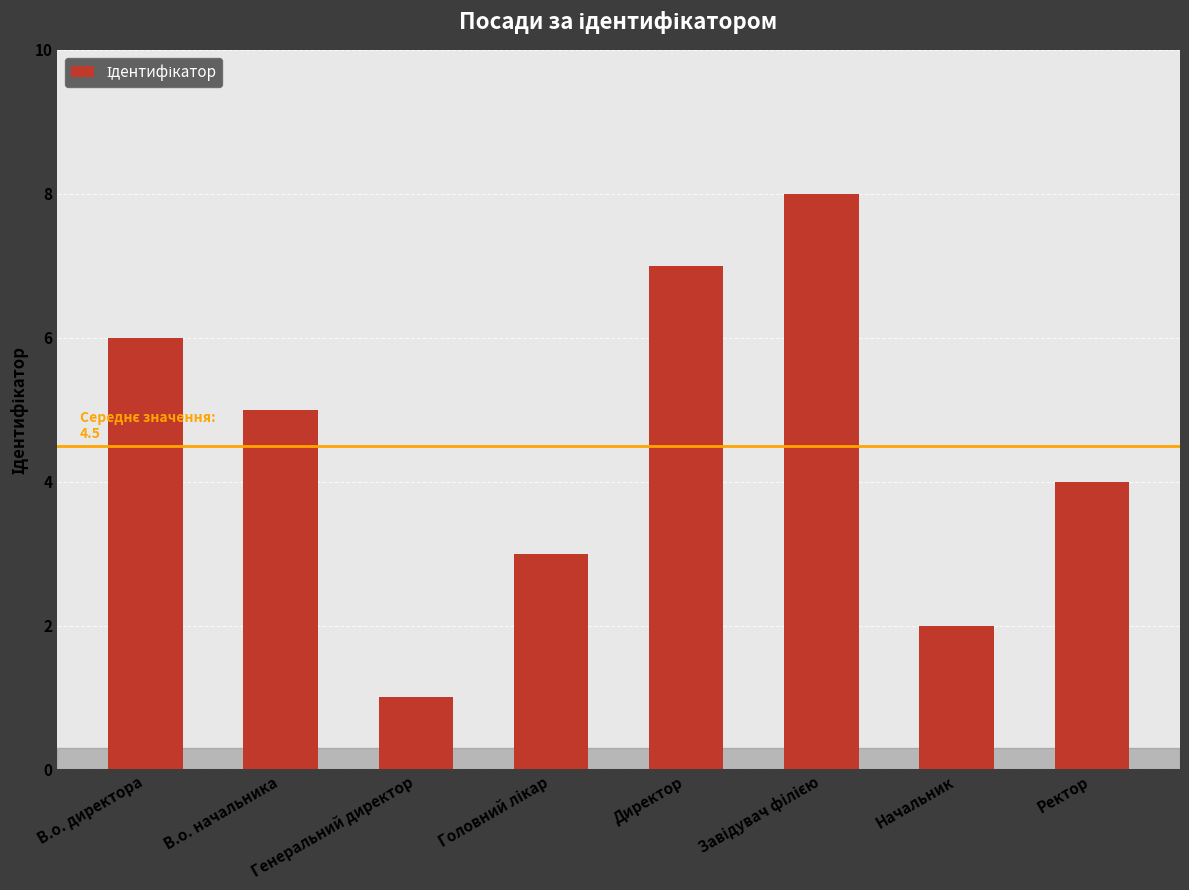

How many distinct data groups are displayed?

1